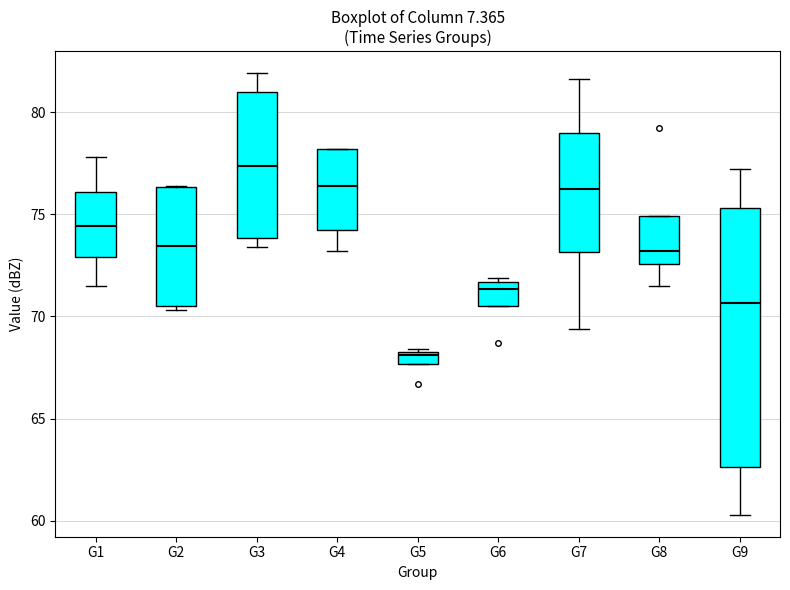

Which box has the lowest median line?

G5